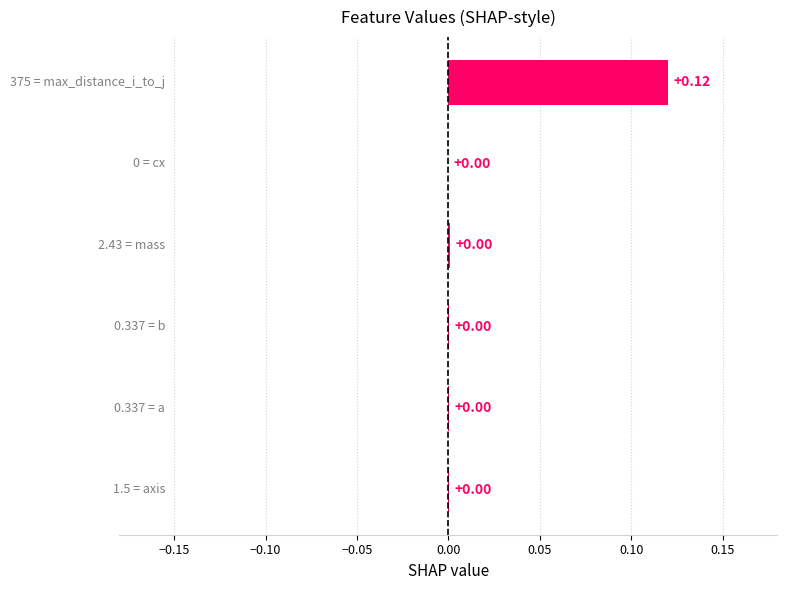

How many categories are shown in the chart?

6